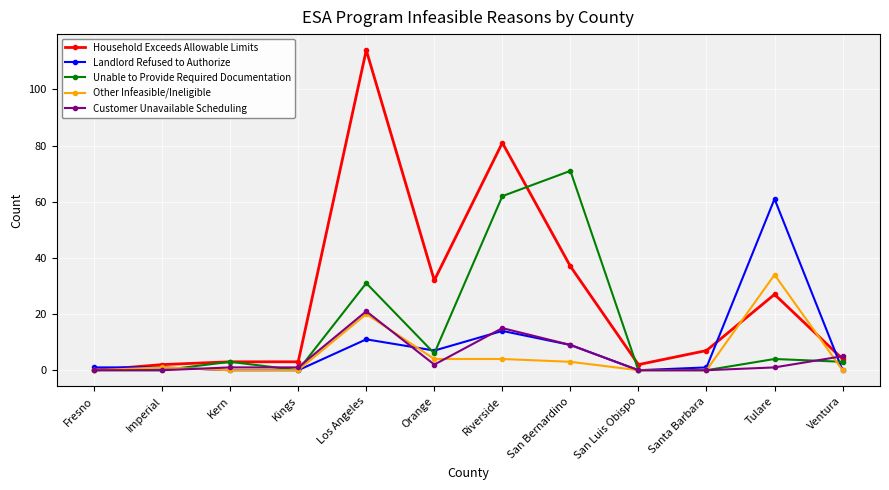

What is the maximum value for Unable to Provide Required Documentation?

71